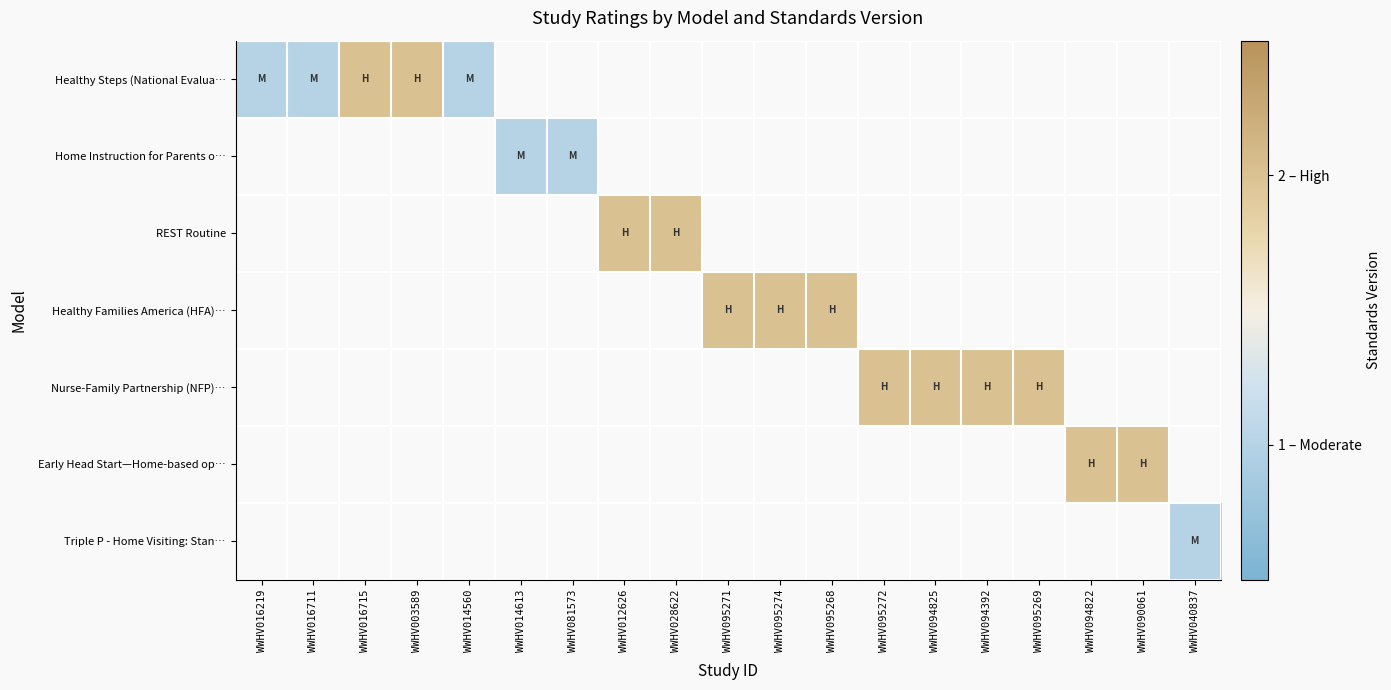

At how many categories does at least one series exceed 1?

13